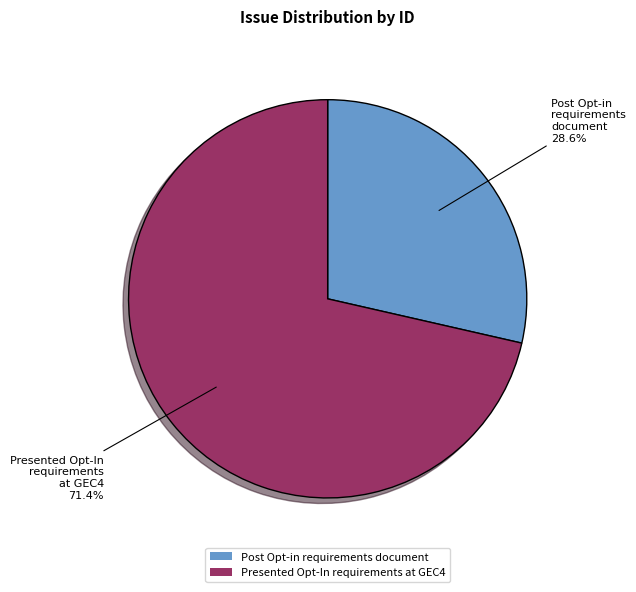

Count the number of slices in the pie.

2